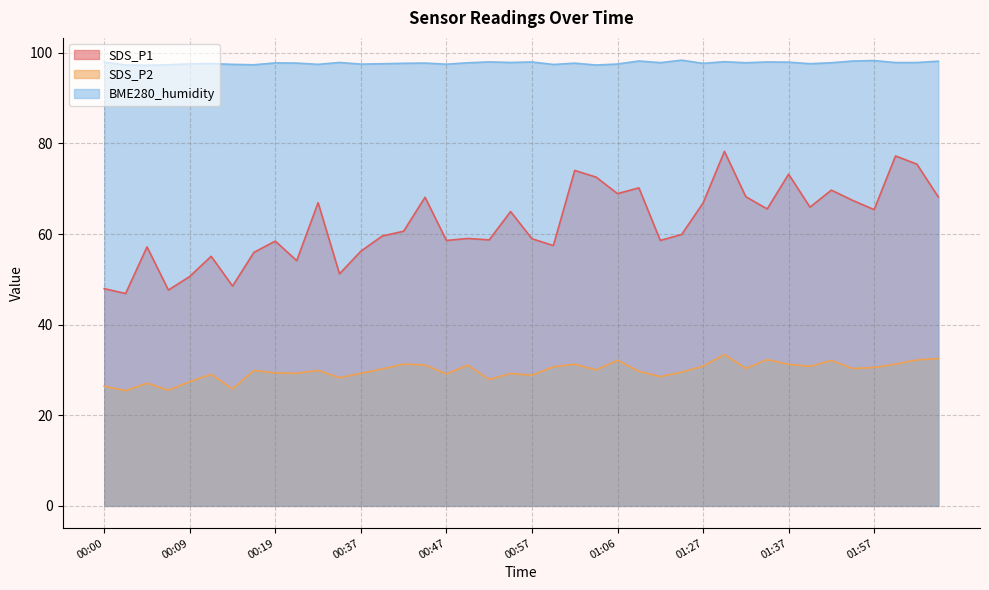

True or false: SDS_P1 has more than 2 interior local peaks.

True